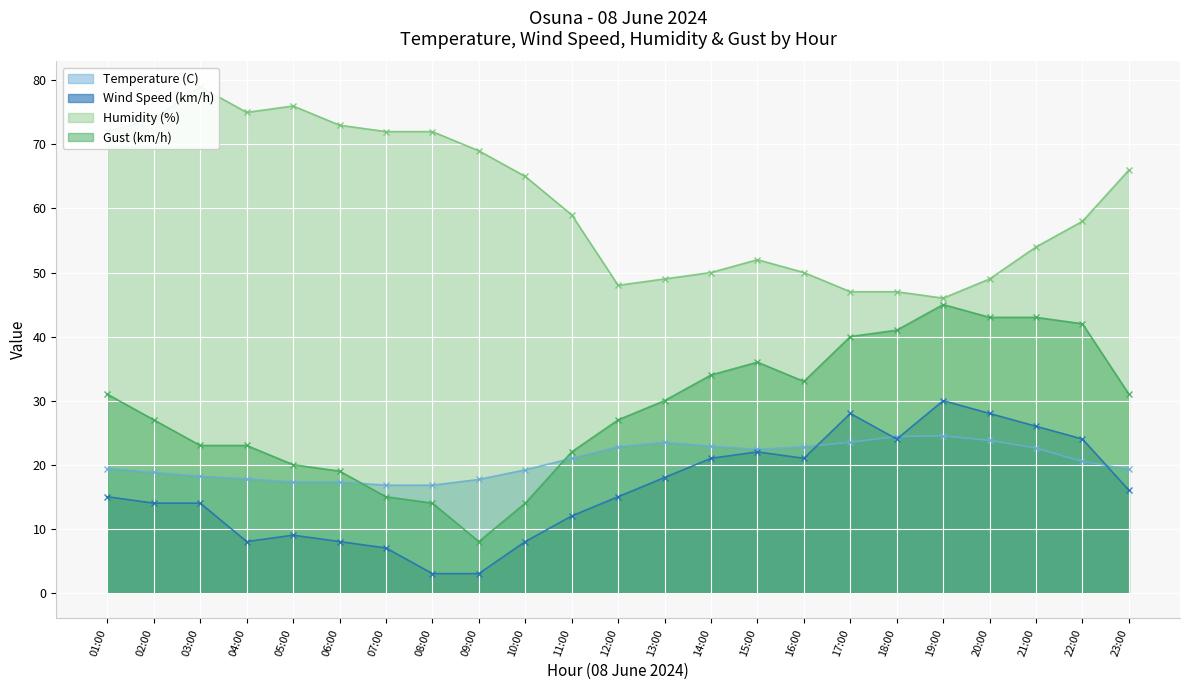

Is it true that Wind Speed (km/h) equals 16.0 at 23:00?

True